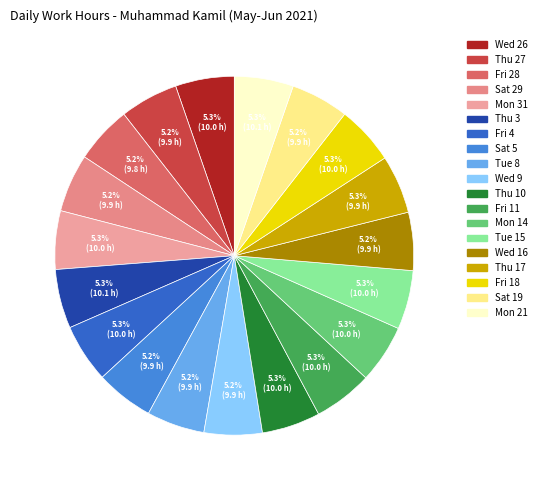

To the nearest percent, what percentage of the pie is Sat 19?

5%